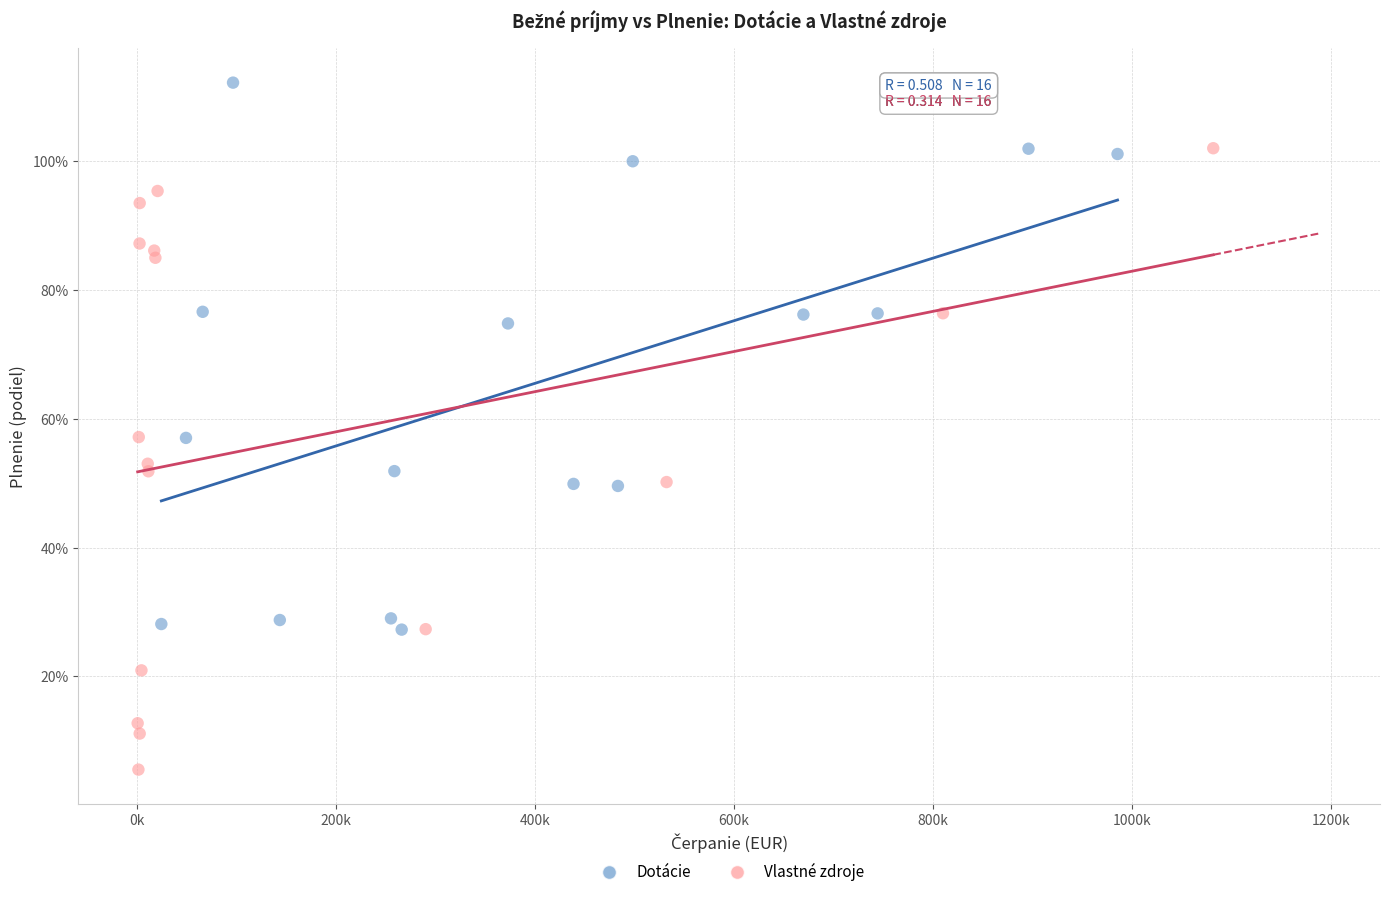

Which series contains the highest Y value?

Dotácie